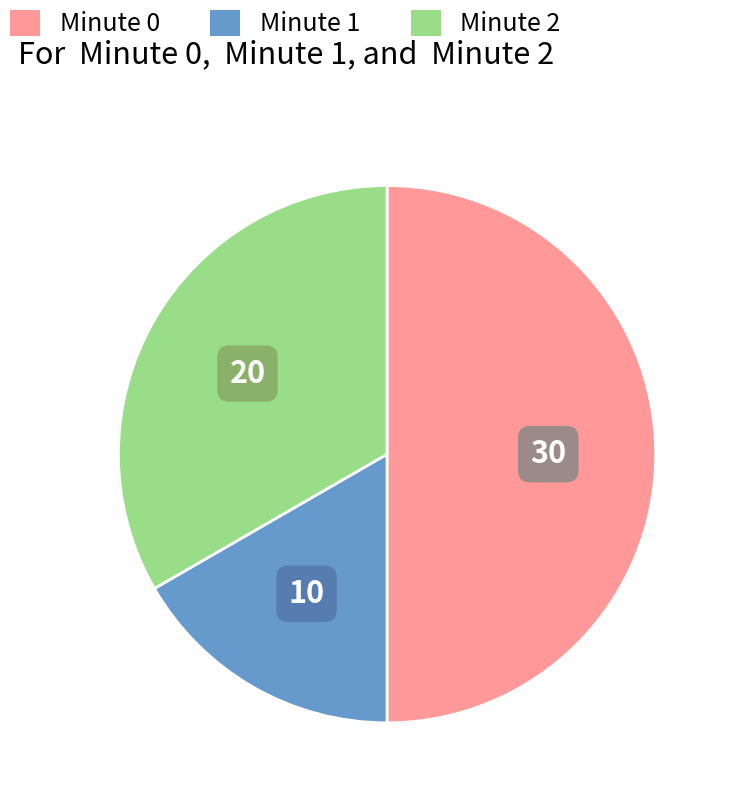

Is the sum of Minute 0 and Minute 1 greater than half?

Yes